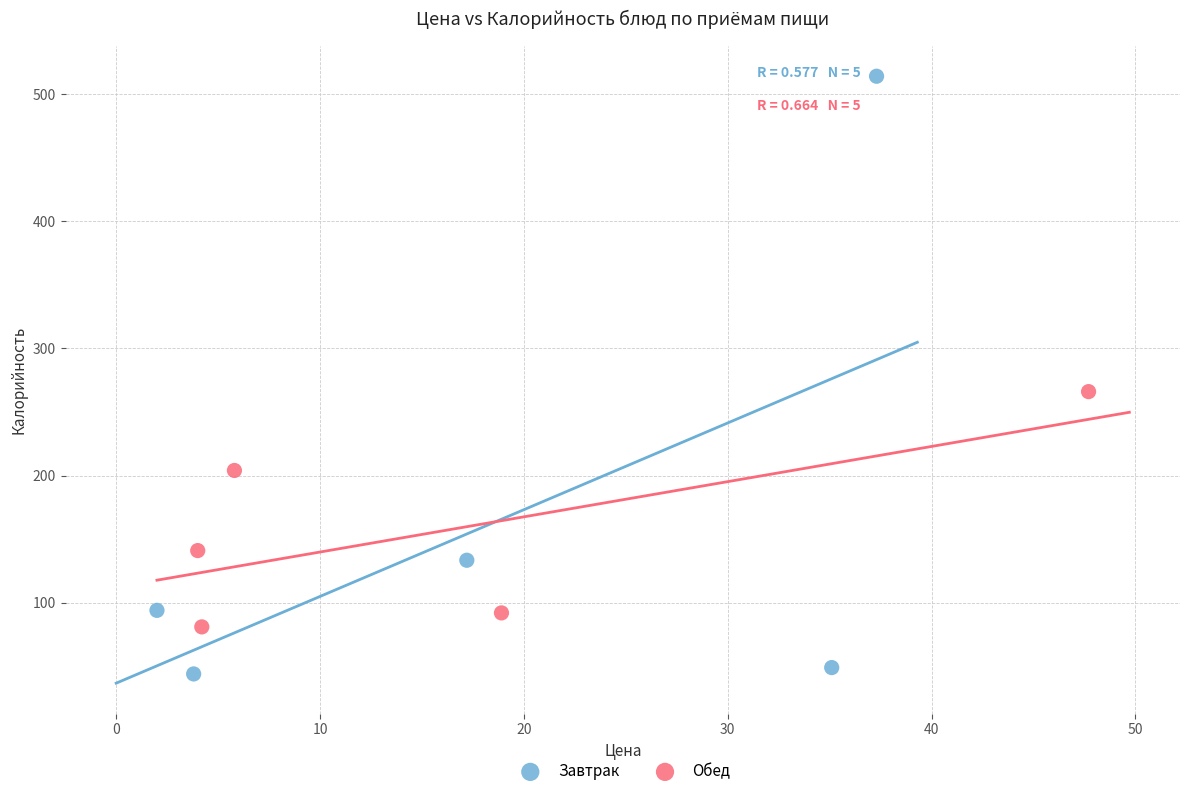

Which series reaches the maximum Y coordinate?

Завтрак